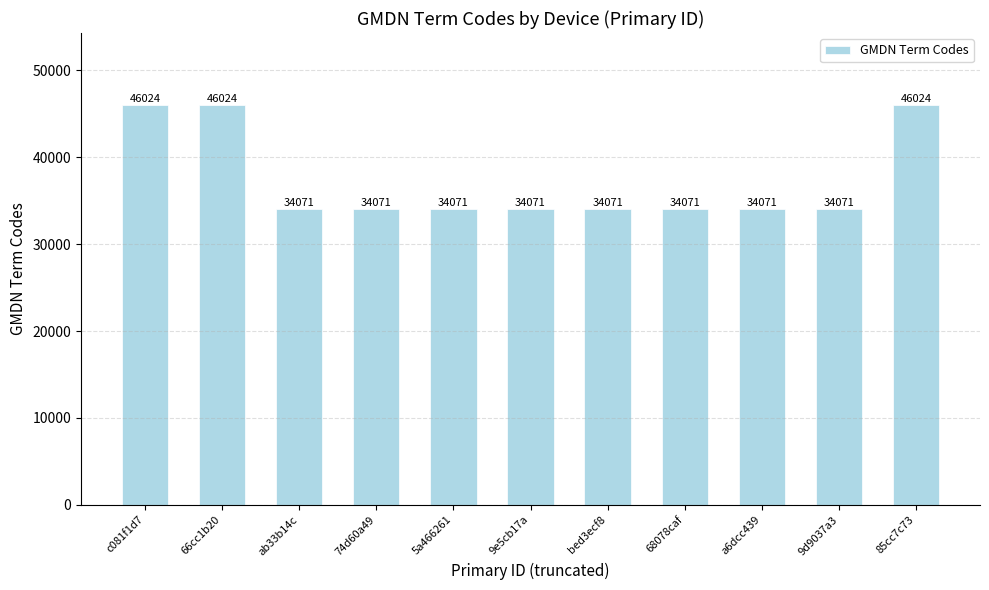

Approximately how many times larger is the value at 85cc7c73 compared to bed3ecf8?

1.4